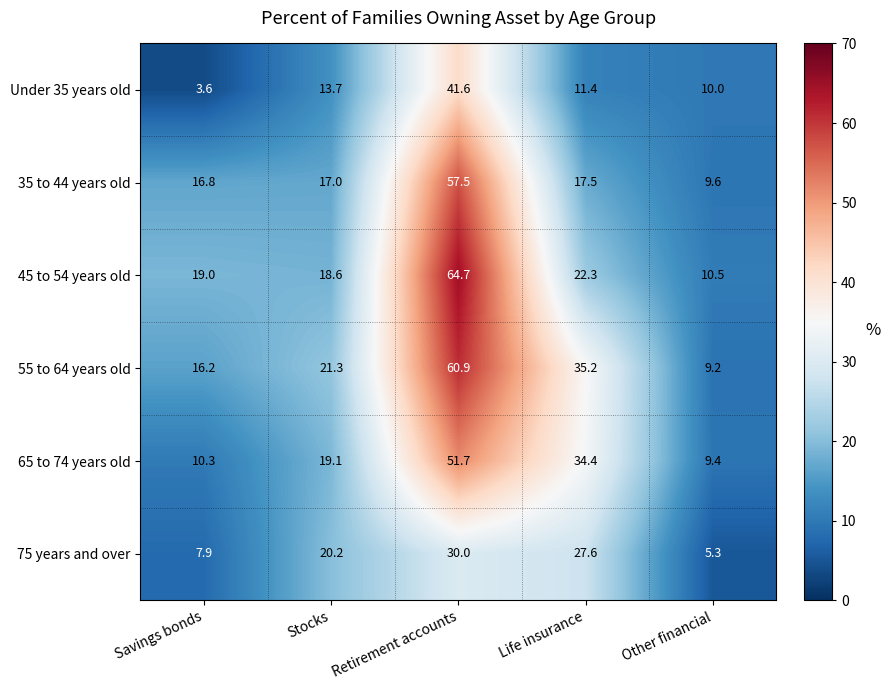

Between Life insurance and Other financial, which series saw the biggest shift?

55 to 64 years old